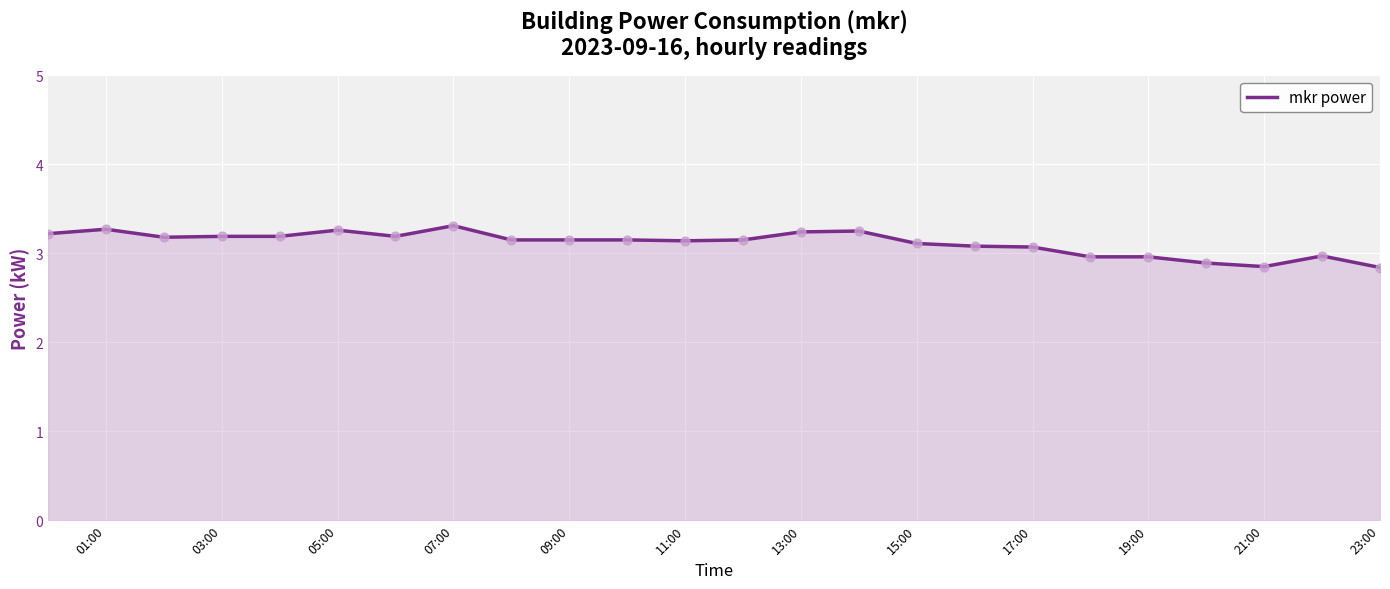

What is the minimum value shown in the chart?

2.8